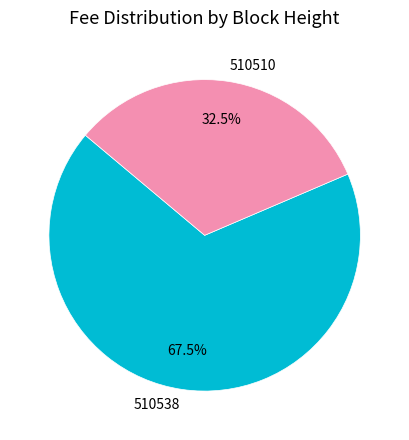

How much of the chart is everything except 510510?

67.5%